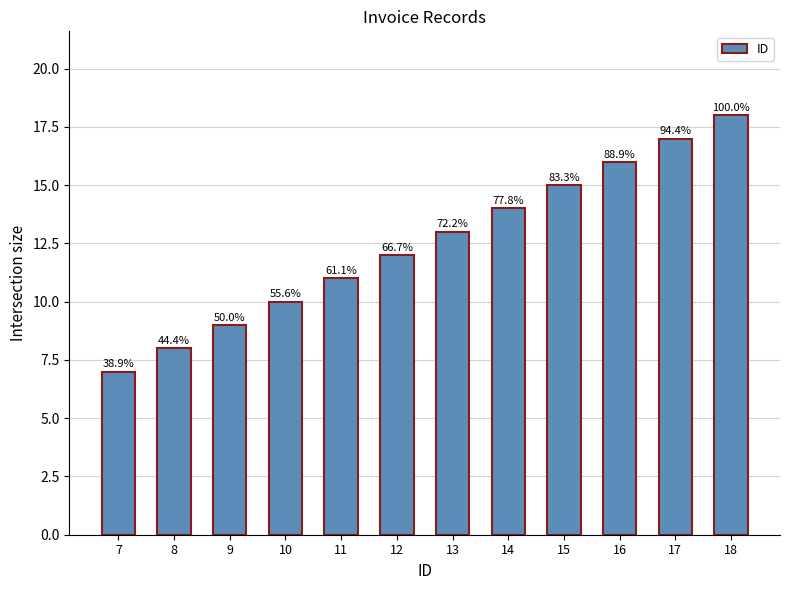

How many bars are there in total?

12